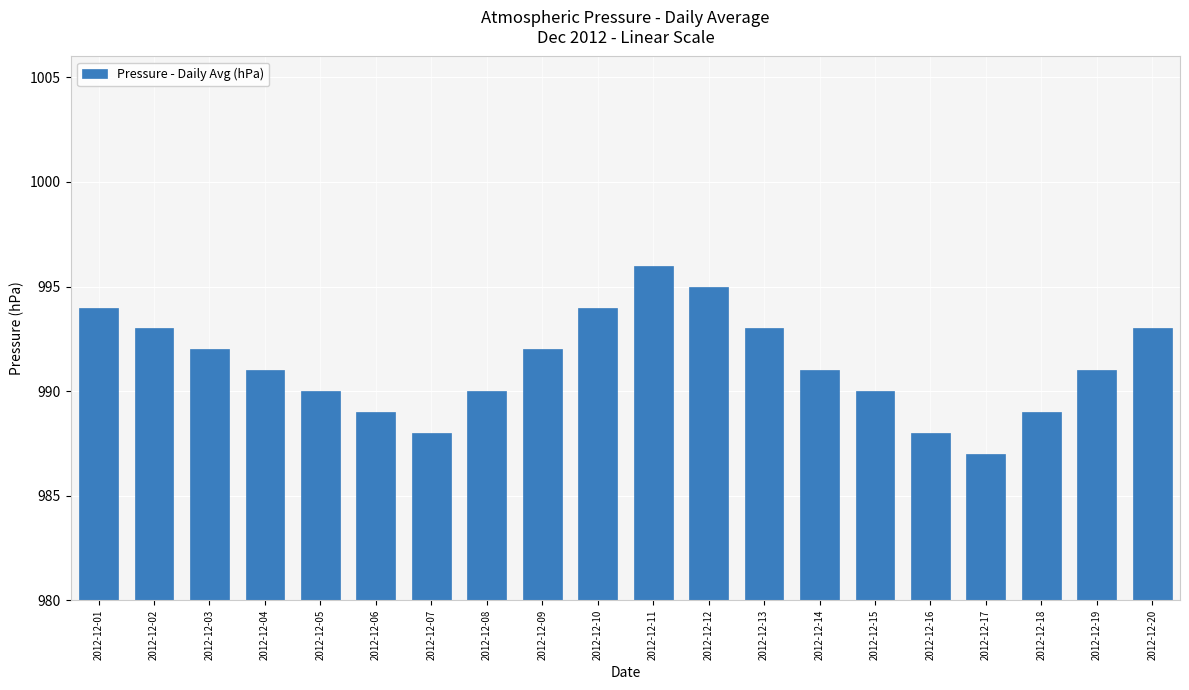

Which category has the highest value across all series?

2012-12-11